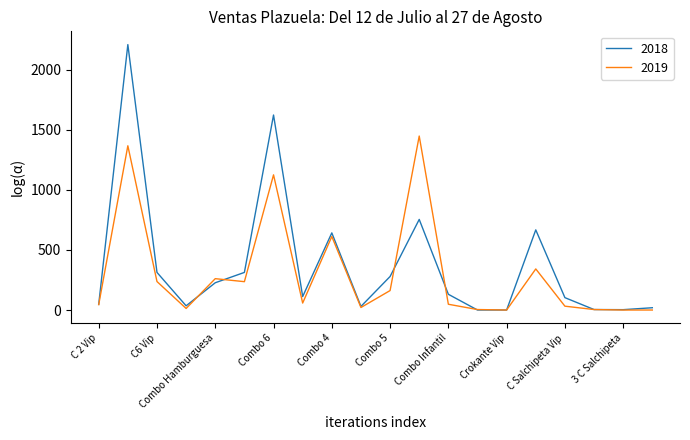

What is the greatest value displayed?

2209